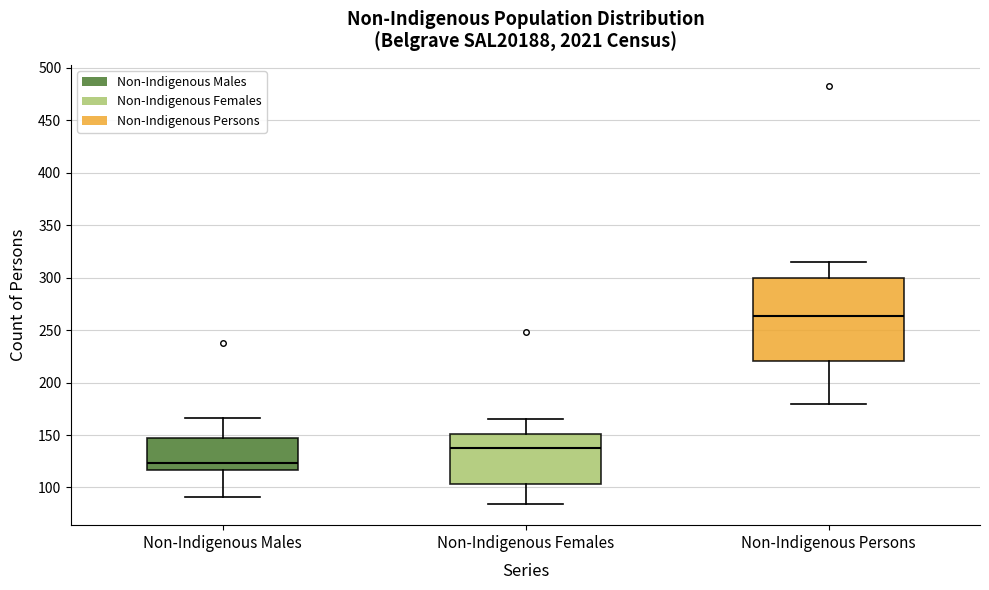

Comparing the boxes themselves (not the whiskers), which one is the tallest?

Non-Indigenous Persons